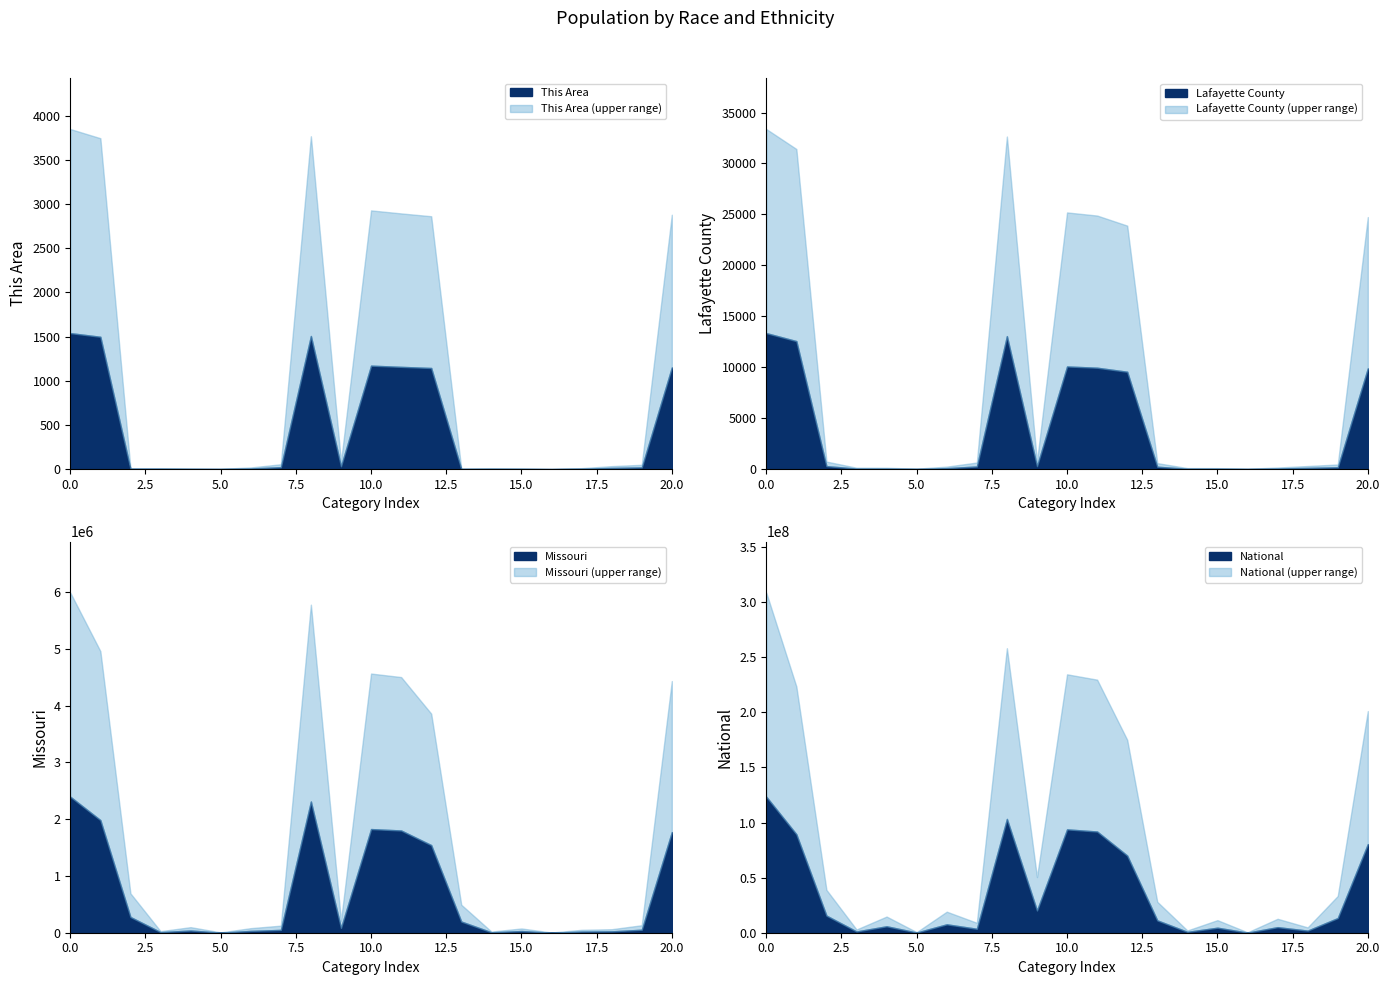

True or false: National has a value of 540013 at Native Hawaiian and Other Pacific.

True